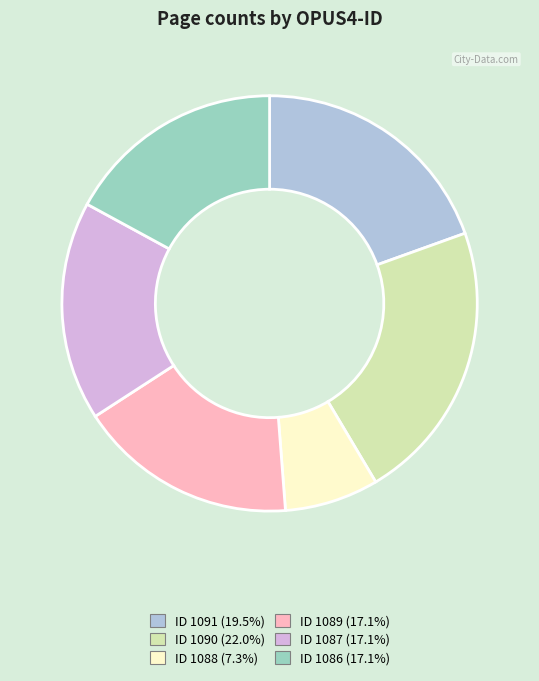

Count the number of slices in the pie.

6